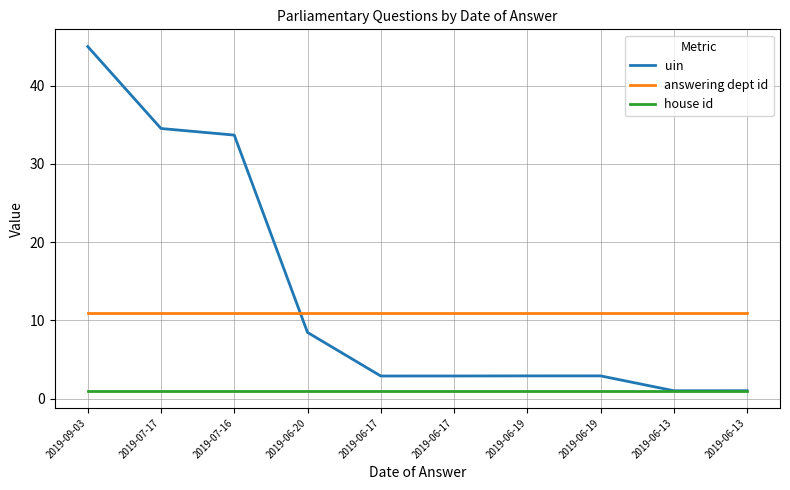

Is it true that uin equals 1.0 at 2019-06-13?

True